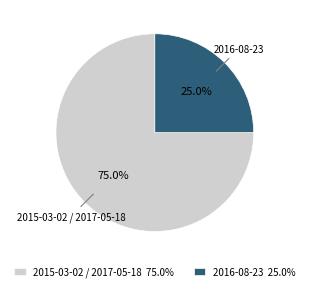

Is it true that 2016-08-23 is 89% of the pie?

False